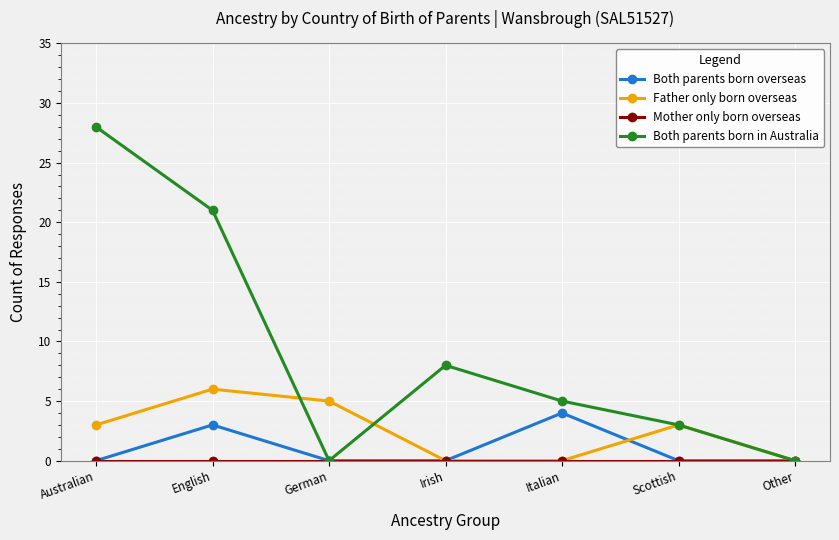

What is the difference between the highest and lowest values at Australian?

28